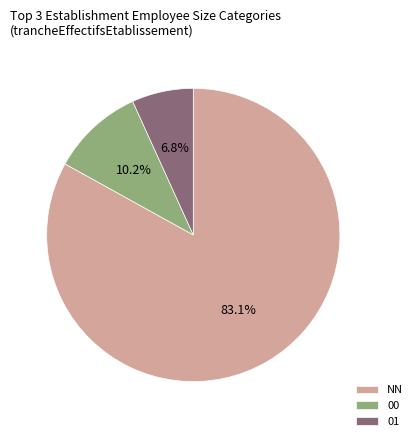

Which slice is the largest?

NN